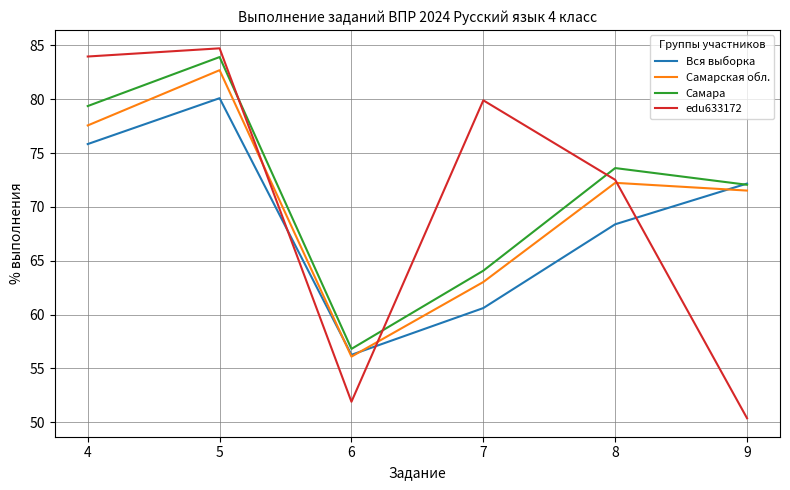

What is the average value of the Вся выборка series?

68.9